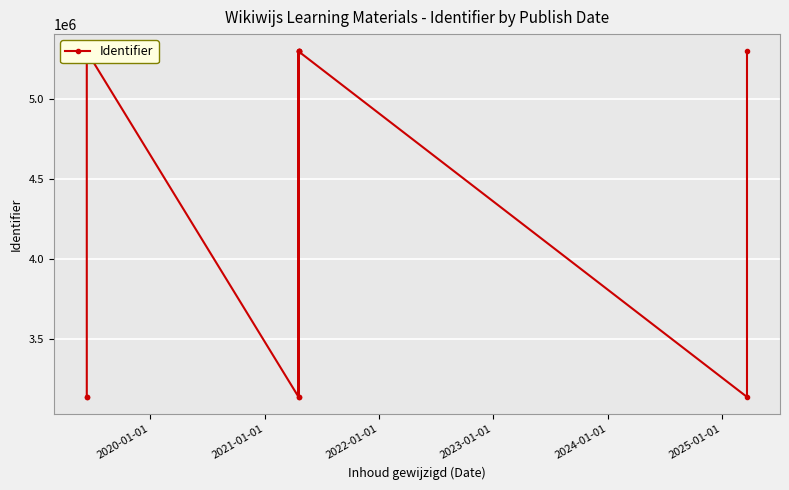

What is the difference between the second highest and minimum values?

2161708